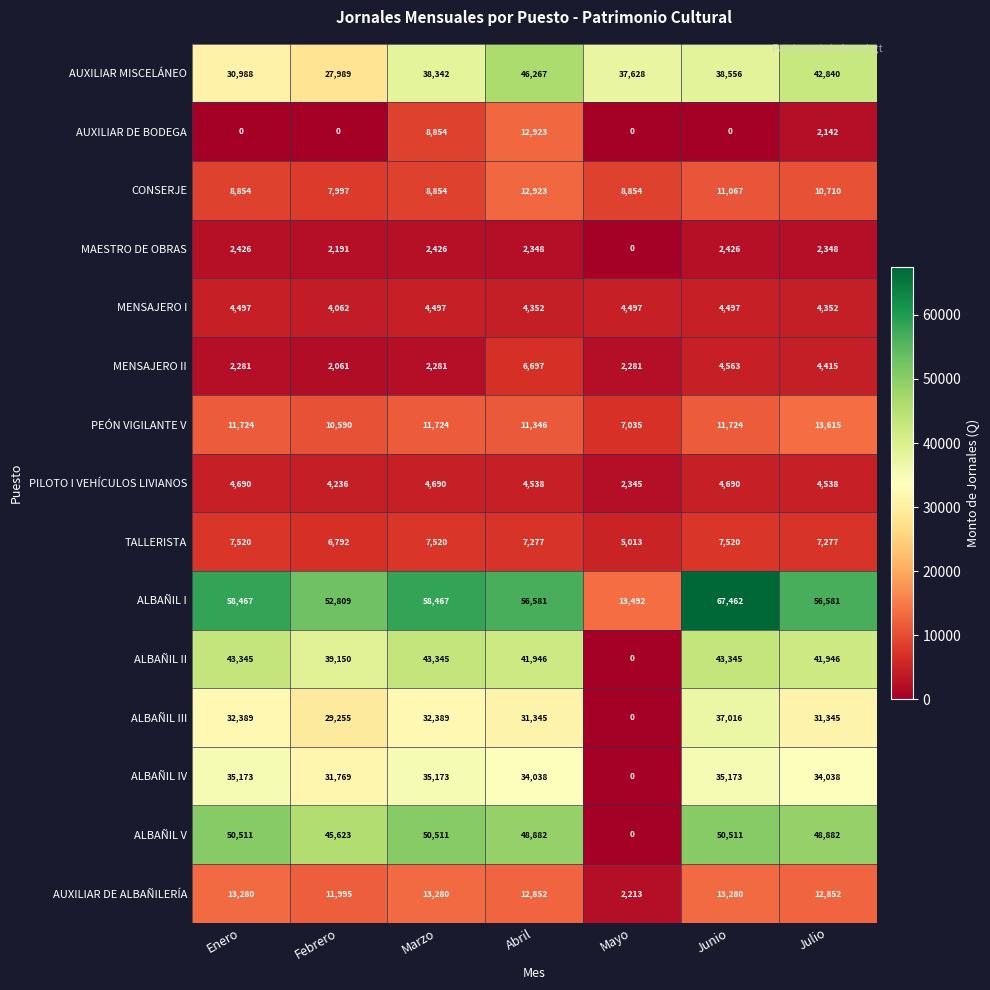

What is the sum of all MENSAJERO I values?

30754